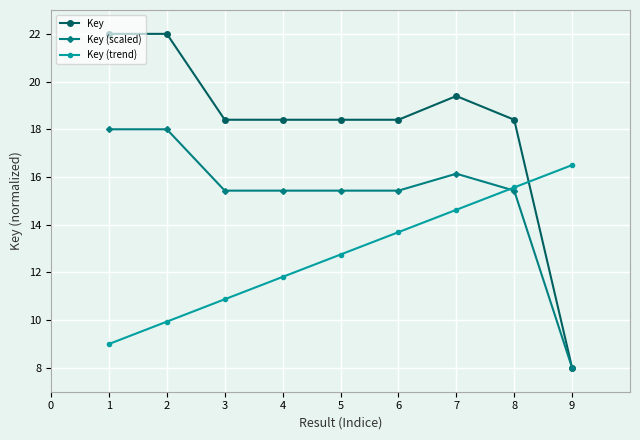

What are all the series names shown in the legend?

Key, Key (scaled), Key (trend)